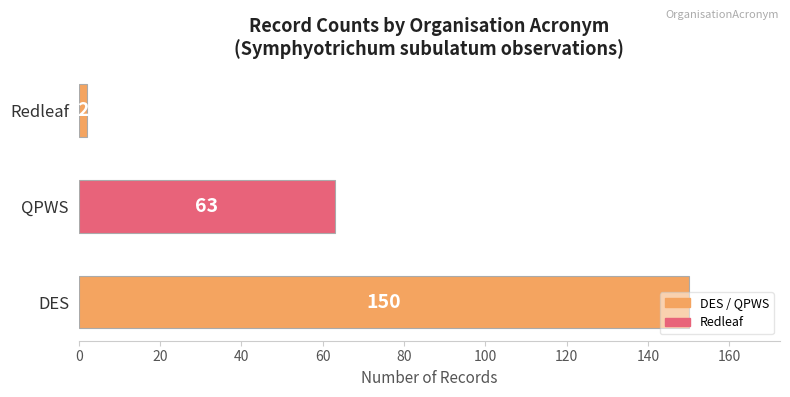

What is the sum of all values?

215